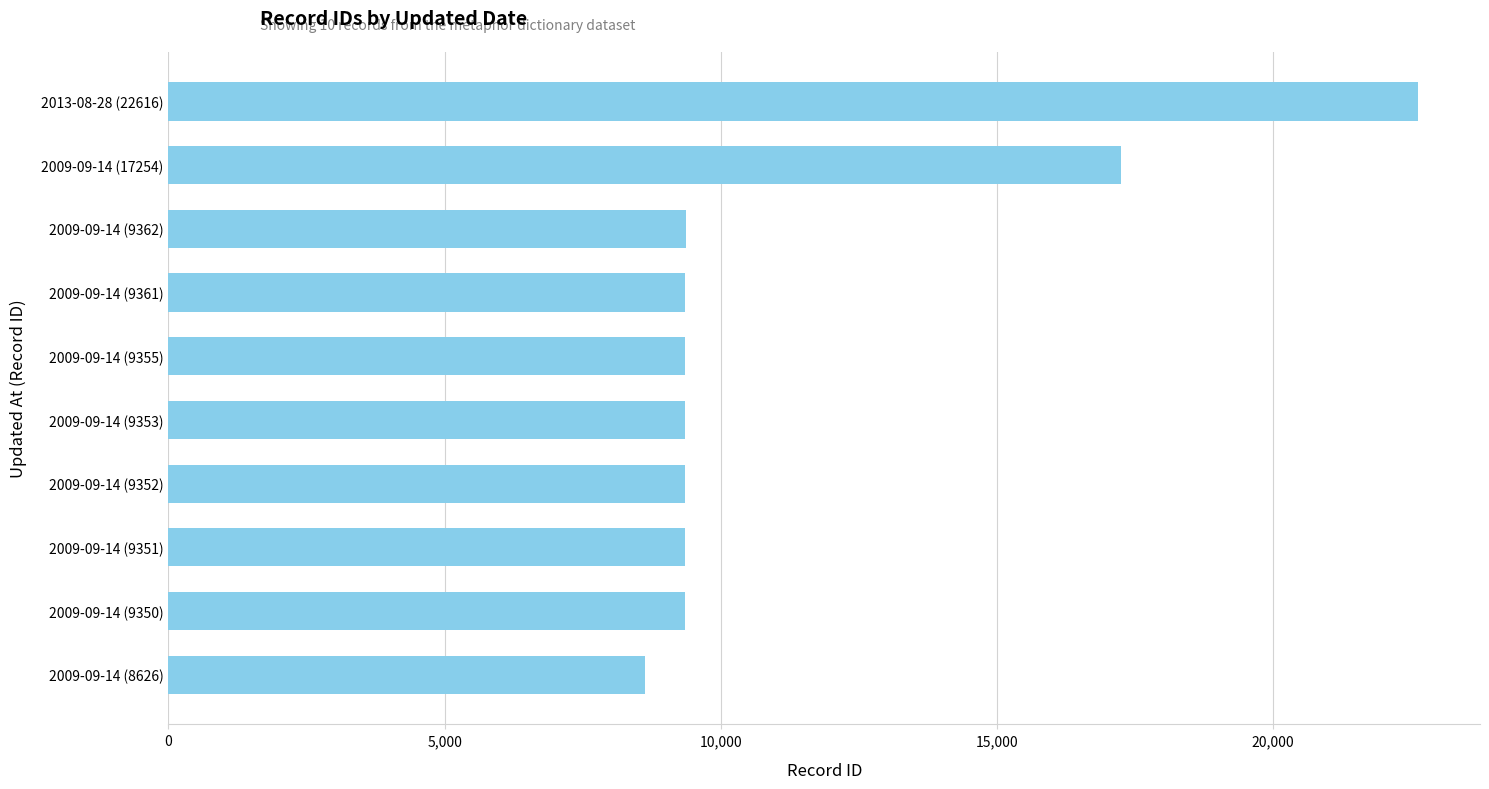

Which has a higher value, 2009-09-14 (9355) or 2009-09-14 (17254)?

2009-09-14 (17254)